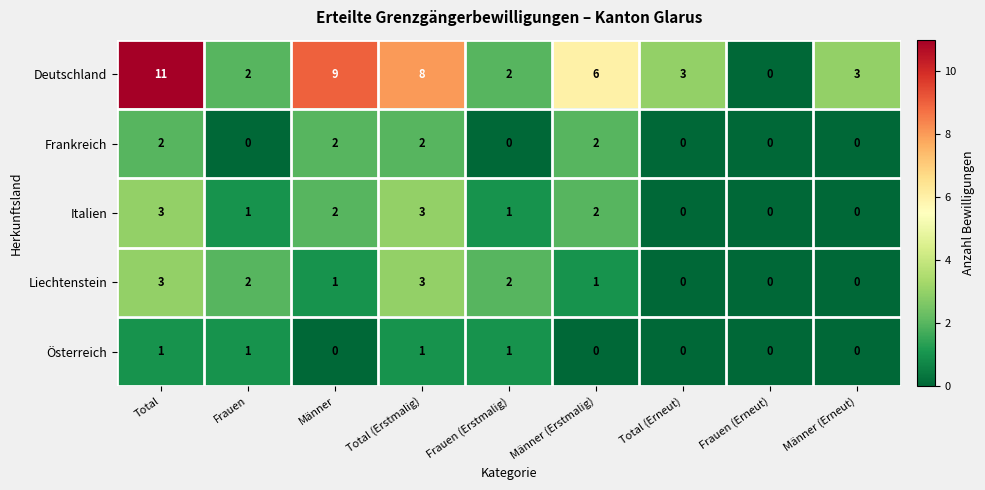

Is it true that Deutschland equals 4 at Total (Erneut)?

False